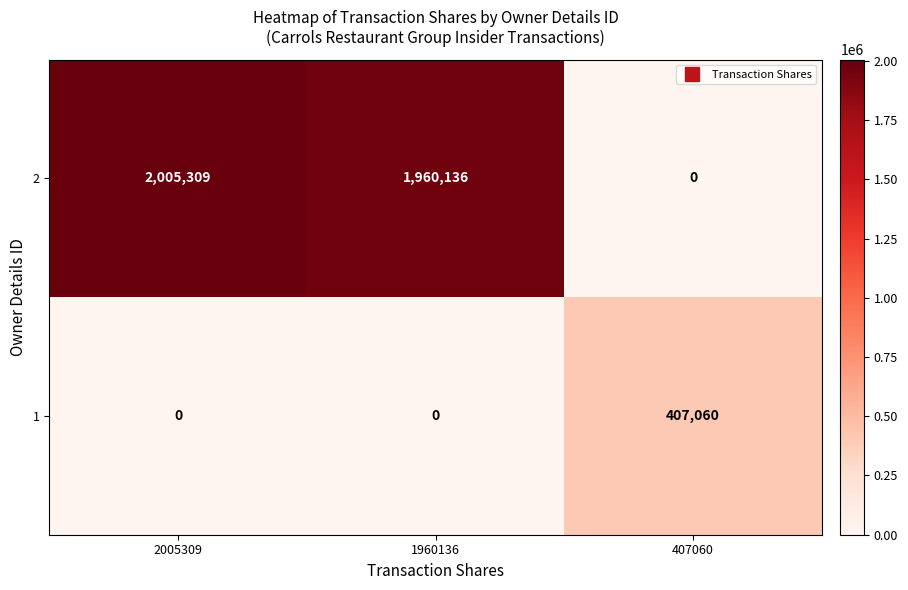

What is the sum of all 1 values?

407060